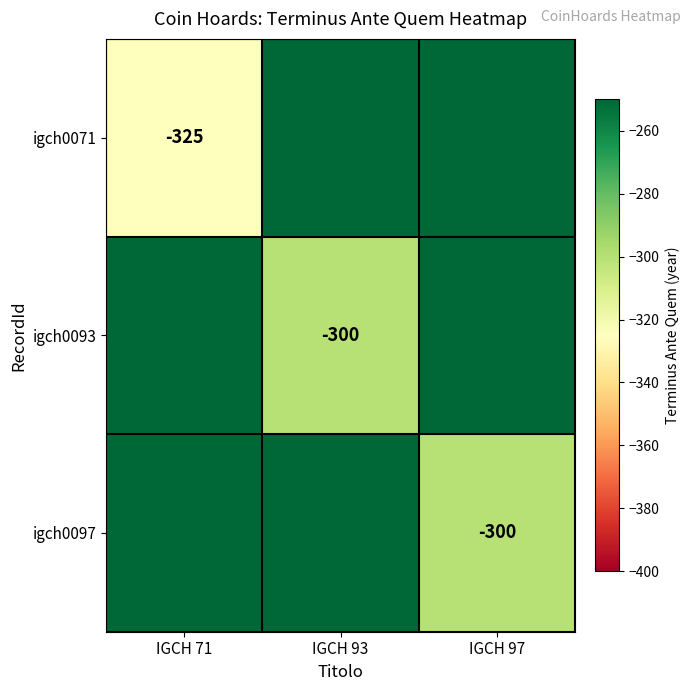

What is the difference between the igch0071 values at IGCH 93 and IGCH 71?

325